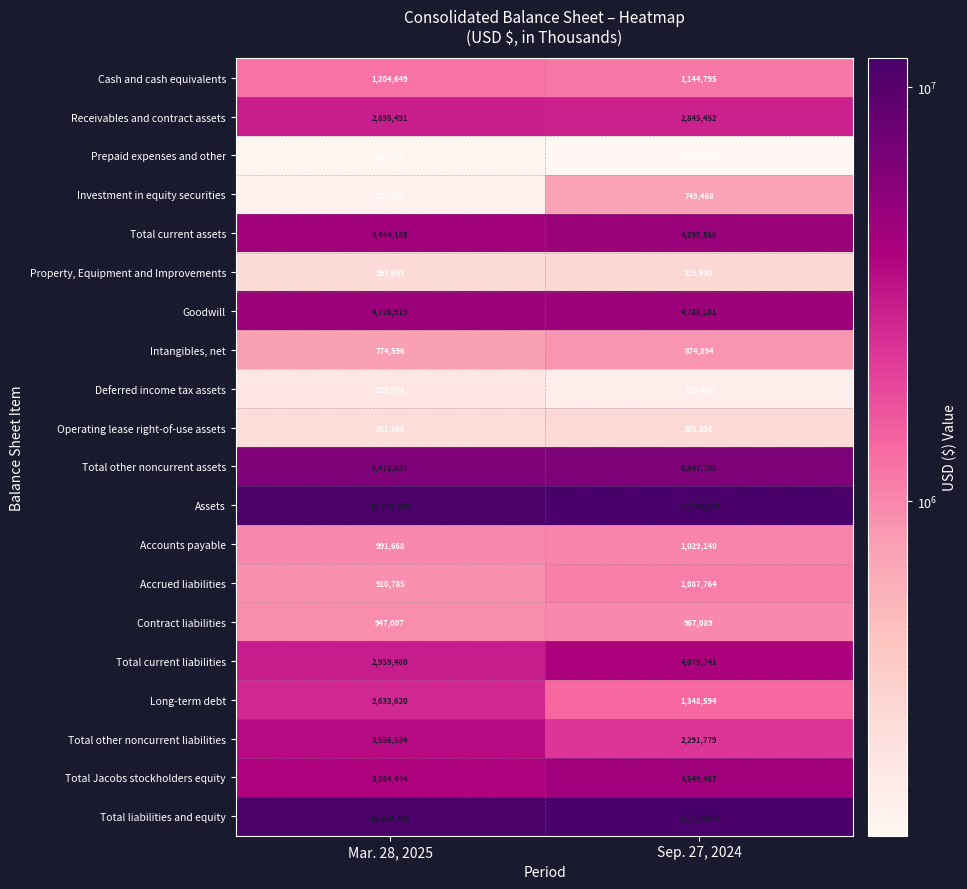

At which label is Total current assets closest to 4669882?

Mar. 28, 2025